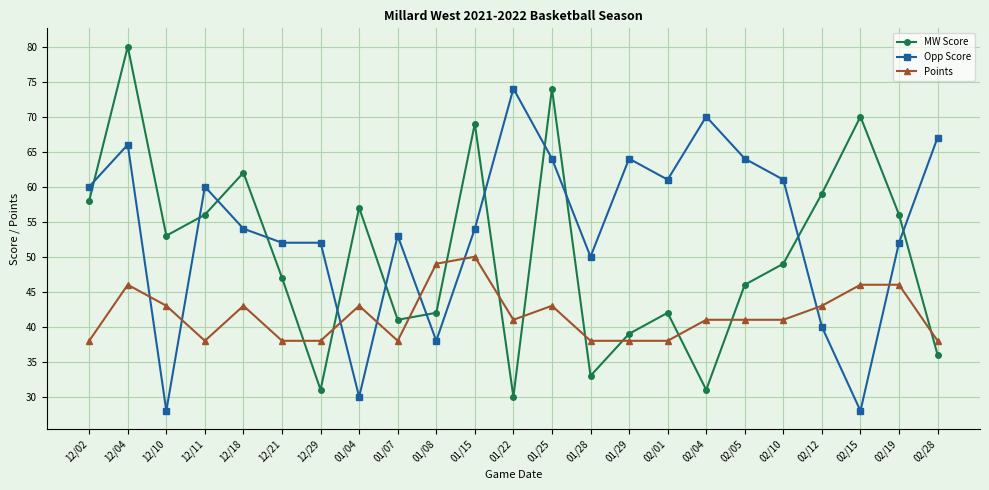

List the series in order of their peak value, lowest first.

Points, Opp Score, MW Score